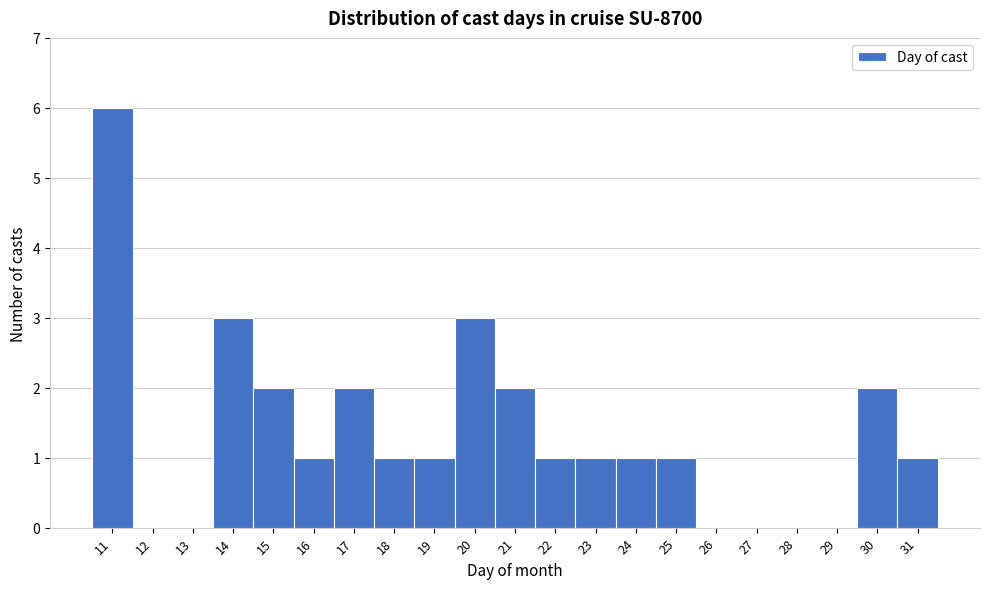

Reading left to right, transcribe this chart: for each bar, give the range it covers on the x-axis and its height. The values are not printed on the chart, so give them approximately, as read against the axis.

10.5 to 11.5: 6
11.5 to 12.5: 0
12.5 to 13.5: 0
13.5 to 14.5: 3
14.5 to 15.5: 2
15.5 to 16.5: 1
16.5 to 17.5: 2
17.5 to 18.5: 1
18.5 to 19.5: 1
19.5 to 20.5: 3
20.5 to 21.5: 2
21.5 to 22.5: 1
22.5 to 23.5: 1
23.5 to 24.5: 1
24.5 to 25.5: 1
25.5 to 26.5: 0
26.5 to 27.5: 0
27.5 to 28.5: 0
28.5 to 29.5: 0
29.5 to 30.5: 2
30.5 to 31.5: 1